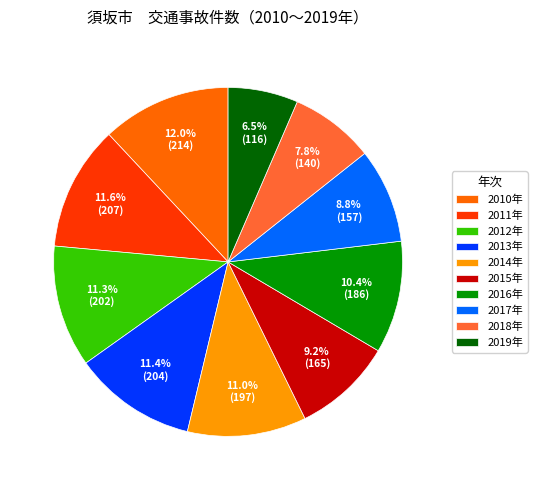

What percentage is NOT represented by 2018年?

92.2%